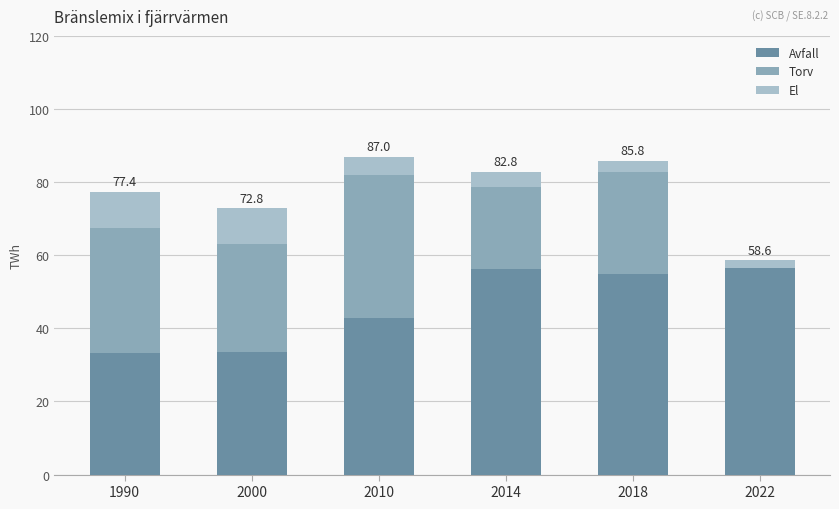

Is it true that Avfall equals 19.0 at 2000?

False